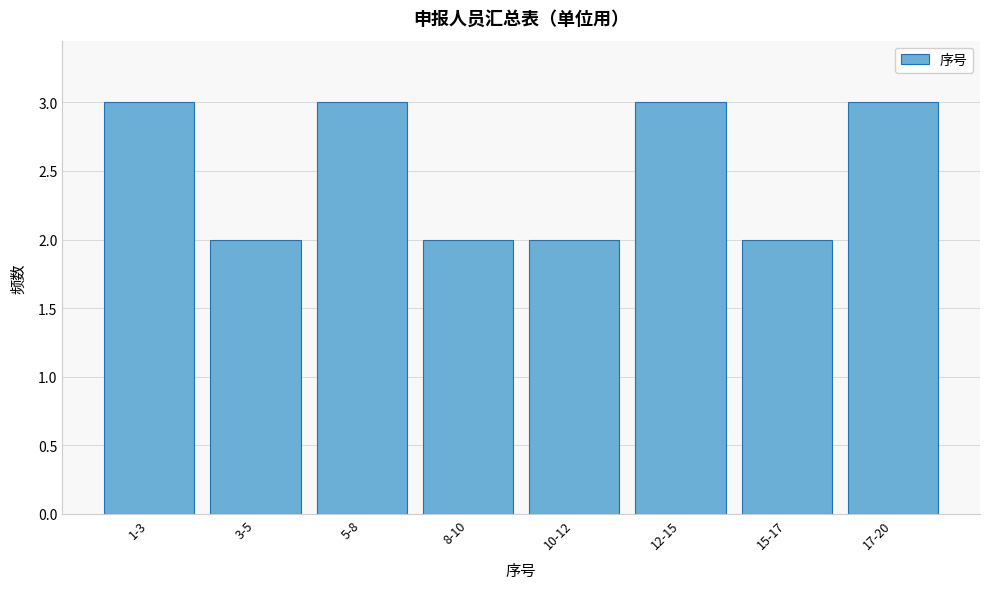

Reading right to left, extract all data points from this chart.

3	2	3	2	2	3	2	3